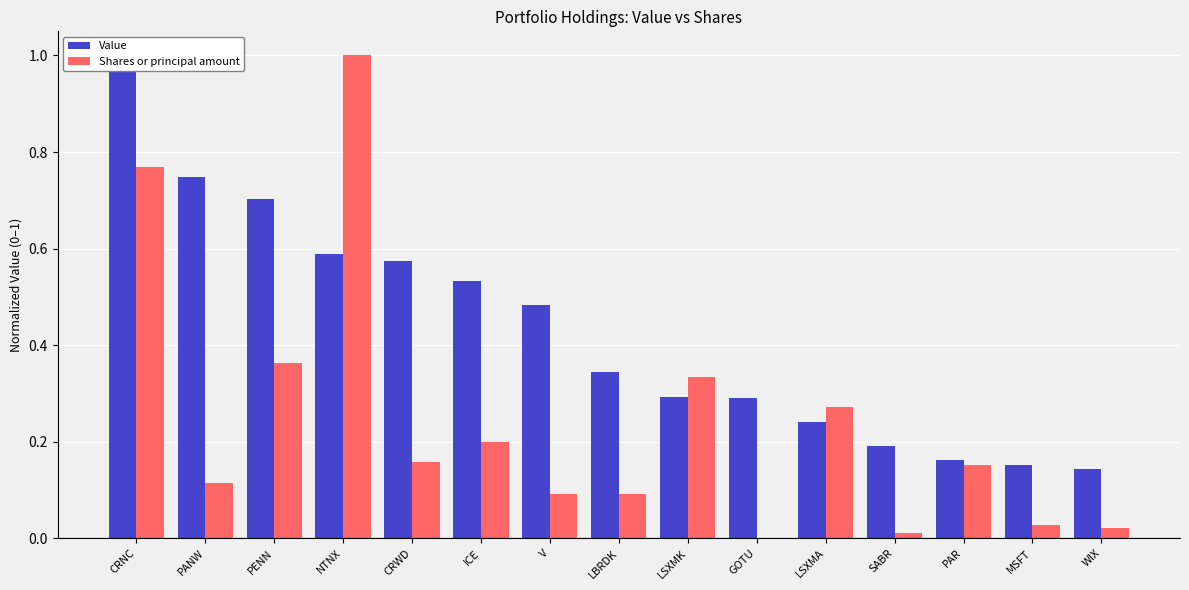

What is the label of the 4th bar from the right?

SABR